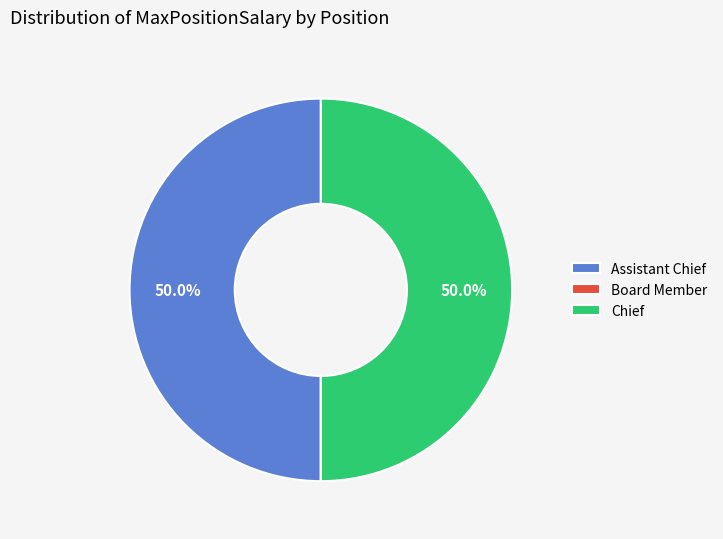

Do Assistant Chief and Chief together represent more than half of the pie?

Yes